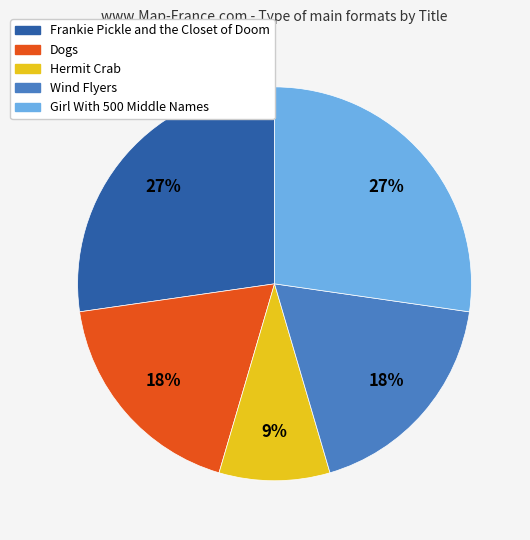

To the nearest percent, what is the difference between the largest and smallest slice percentages?

18%